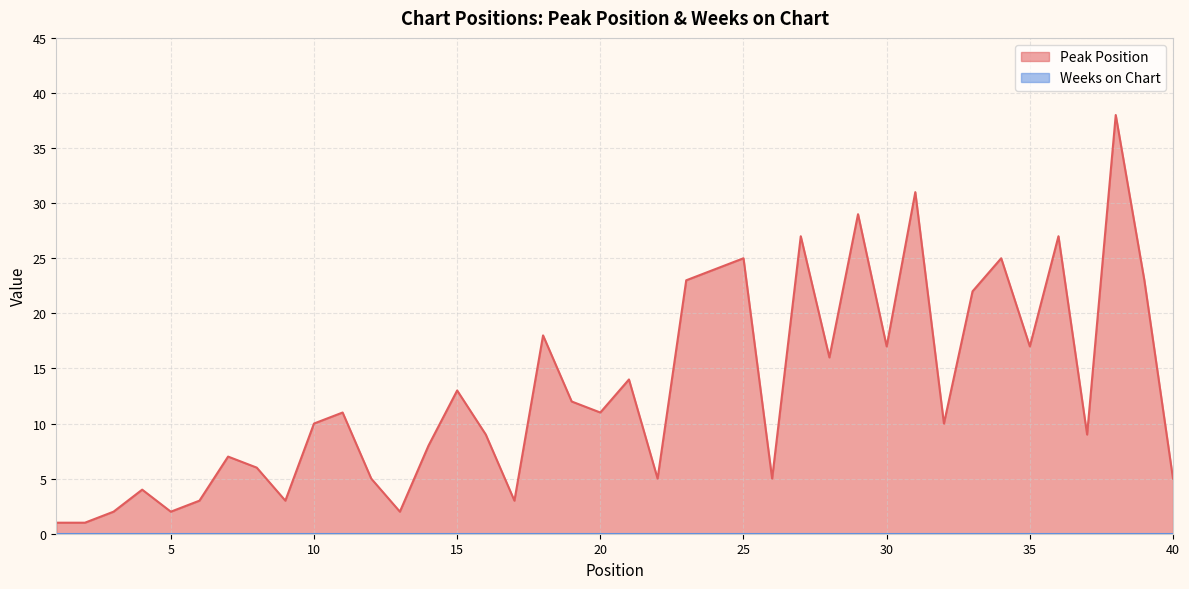

What is the difference between the maximum and minimum values?

37